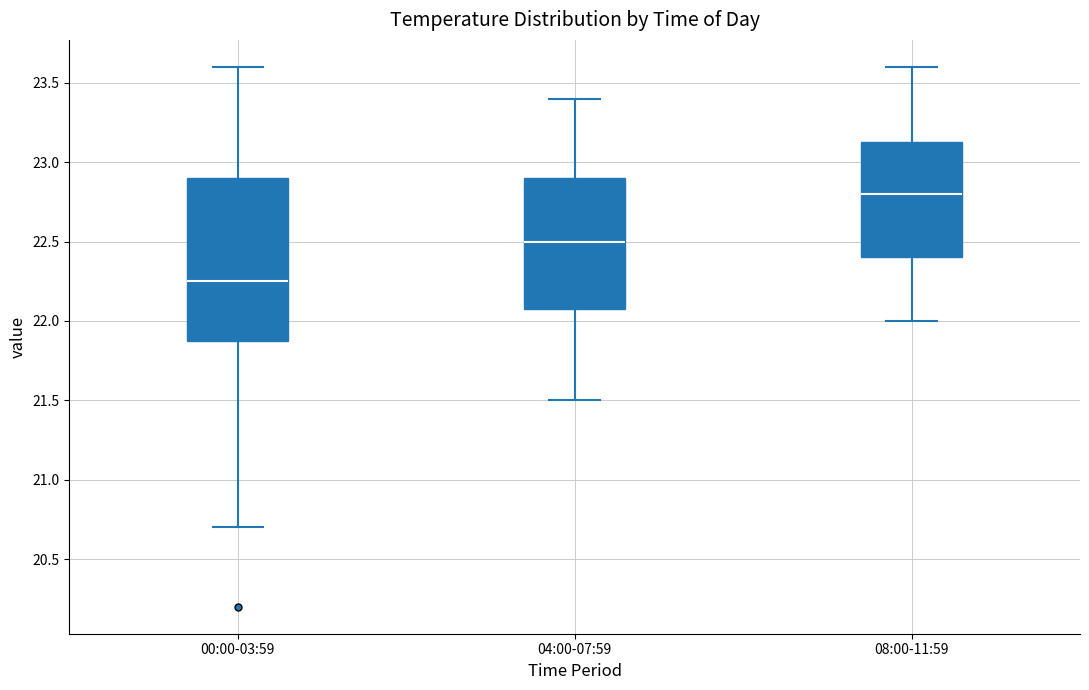

Which box has the lowest median line?

00:00-03:59